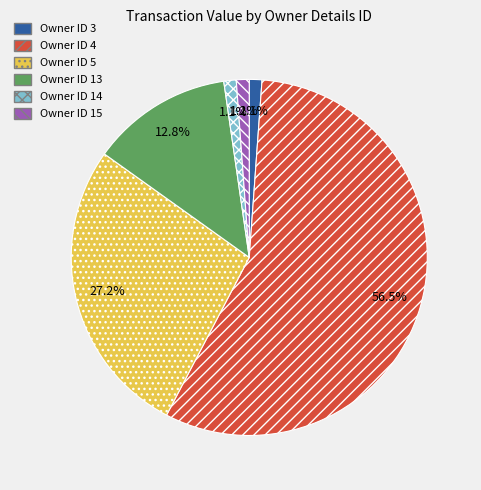

What is the largest slice in the pie chart?

Owner ID 4